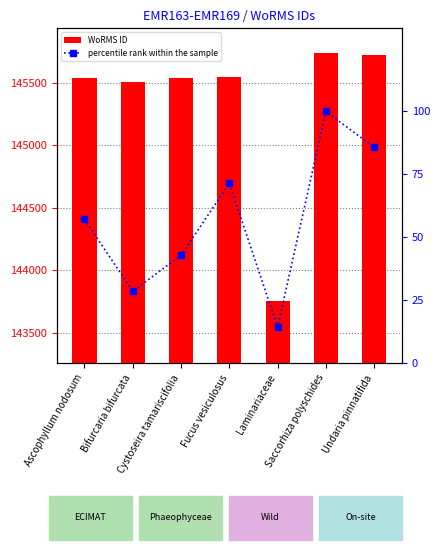

What is the label of the 2nd bar from the left?

Bifurcaria bifurcata